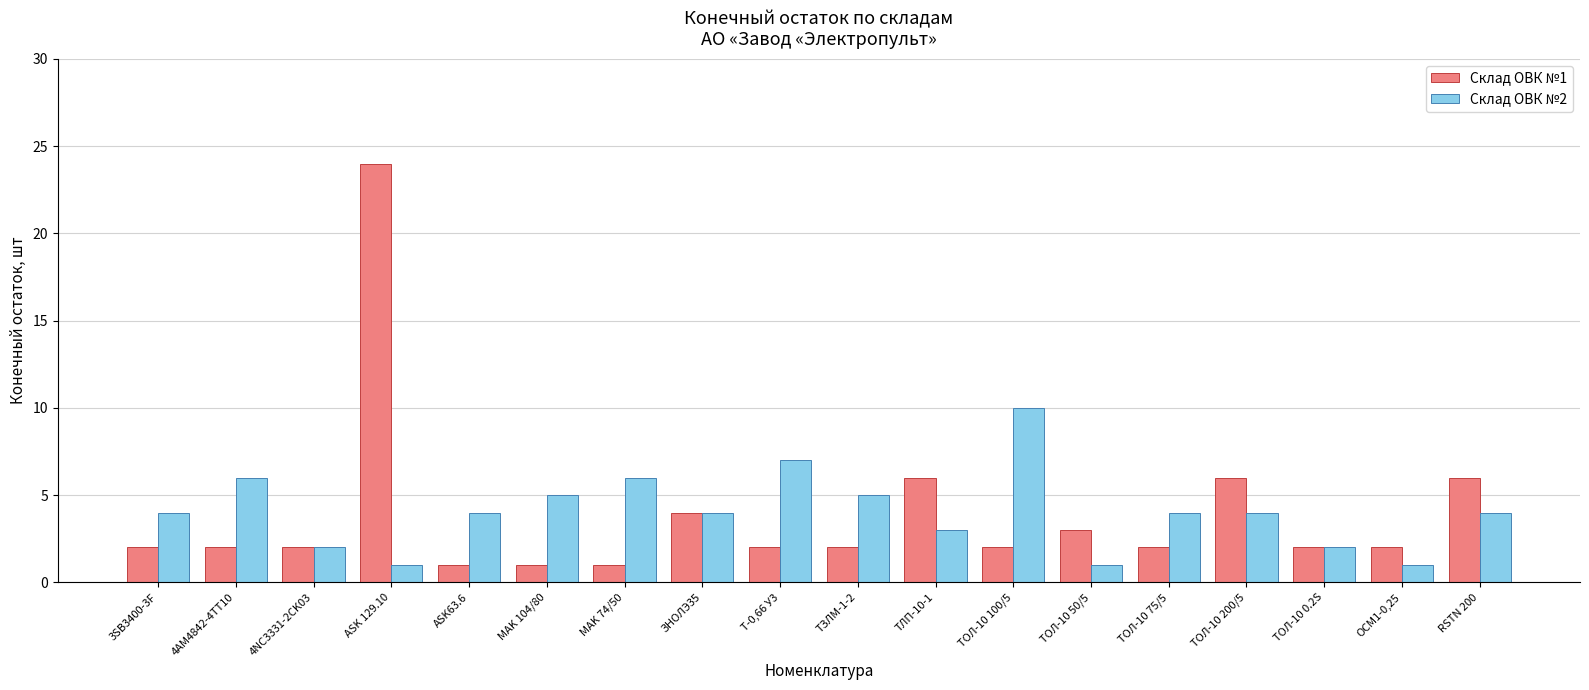

Between ASK 129.10 and Т-0,66 У3, which series saw the biggest shift?

Склад ОВК №1